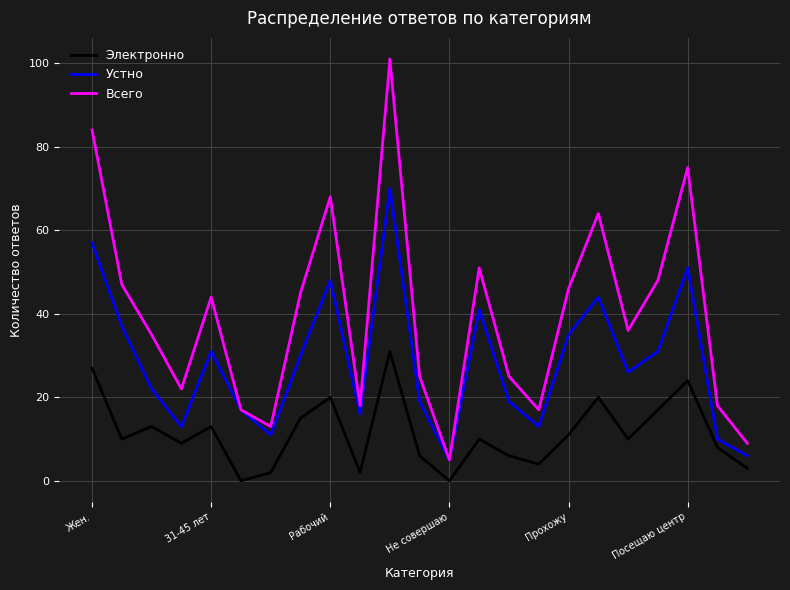

True or false: Всего and Электронно cross at least once.

False